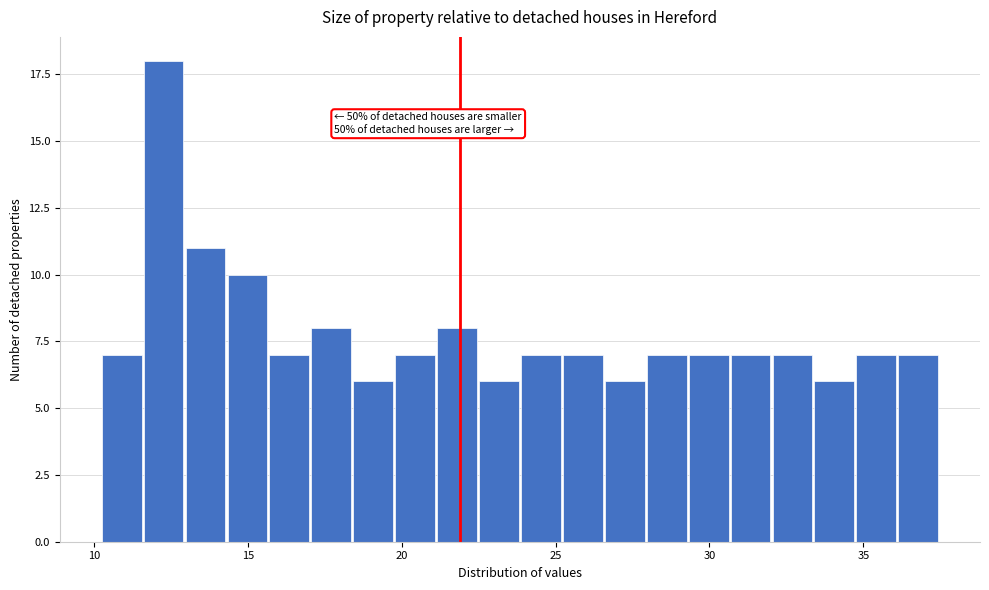

Around what value on the x-axis is the tallest bar? Give the approximate position of its centre, as read against the axis.

12.5